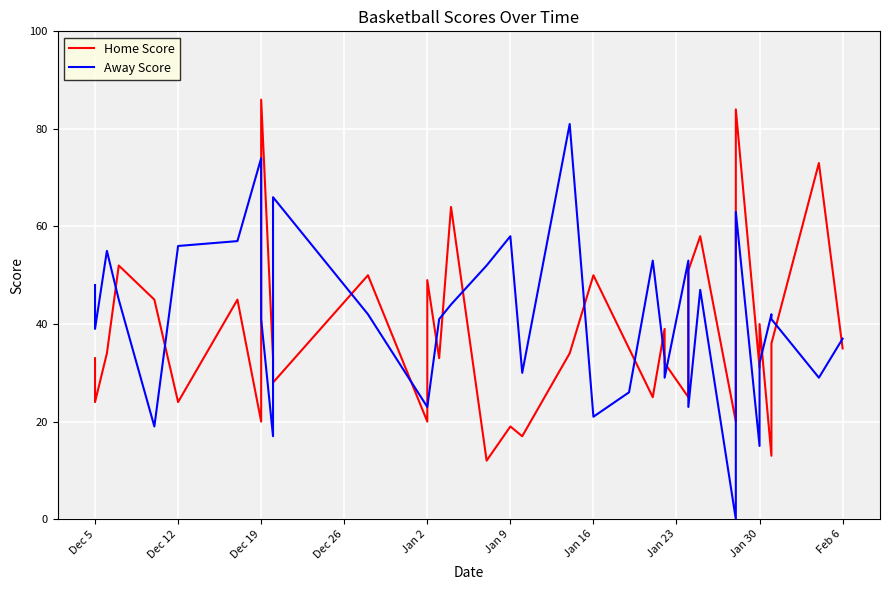

Which series has the largest total across all categories?

Away Score